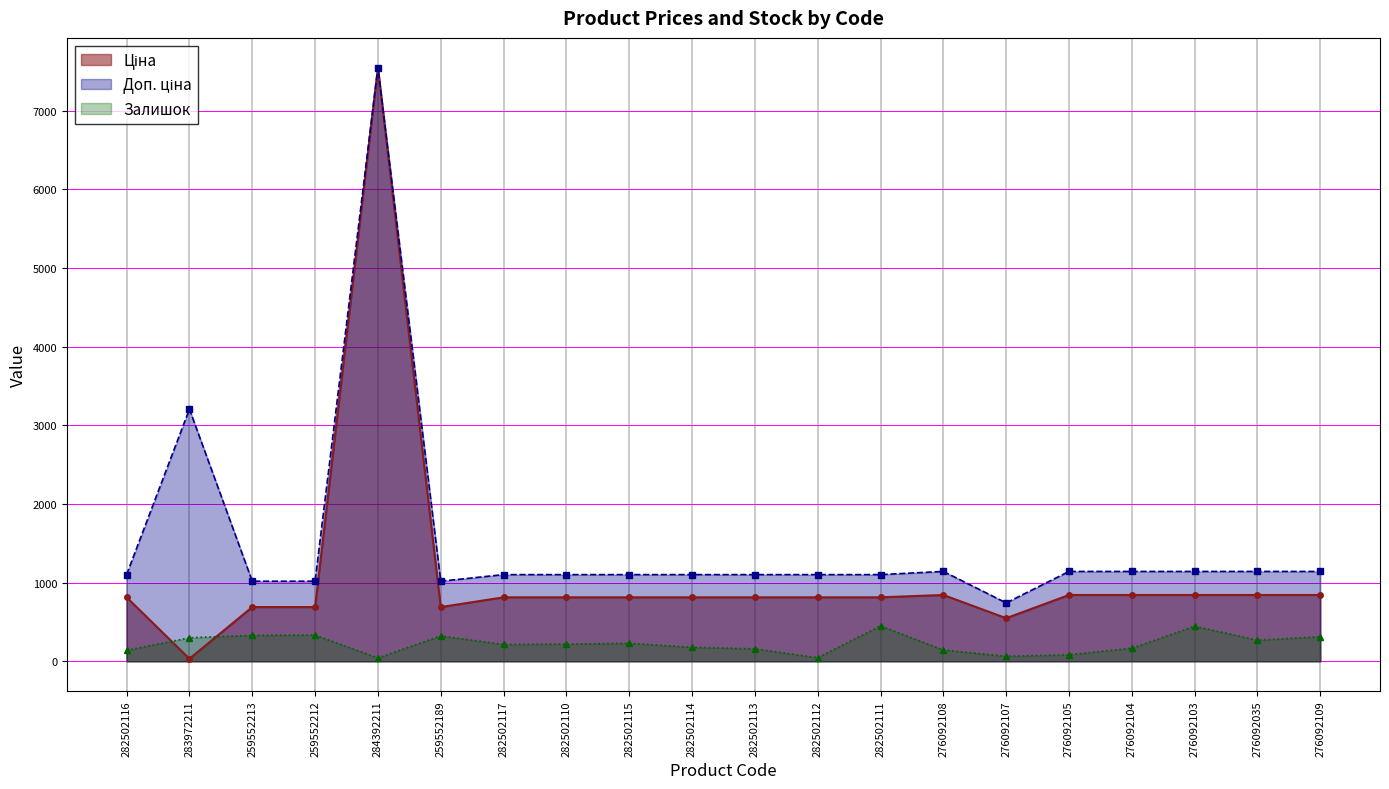

Rank the series at 259552213 from highest to lowest value.

Доп. ціна, Ціна, Залишок